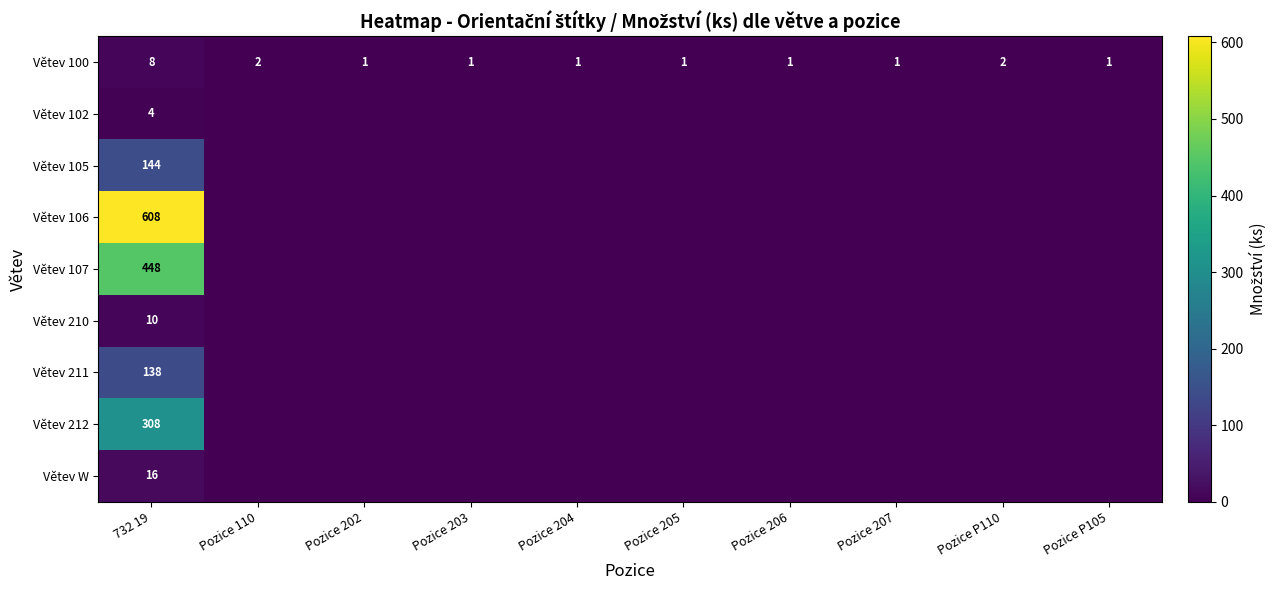

What is the difference between the maximum and minimum values in the Větev 100 series?

7